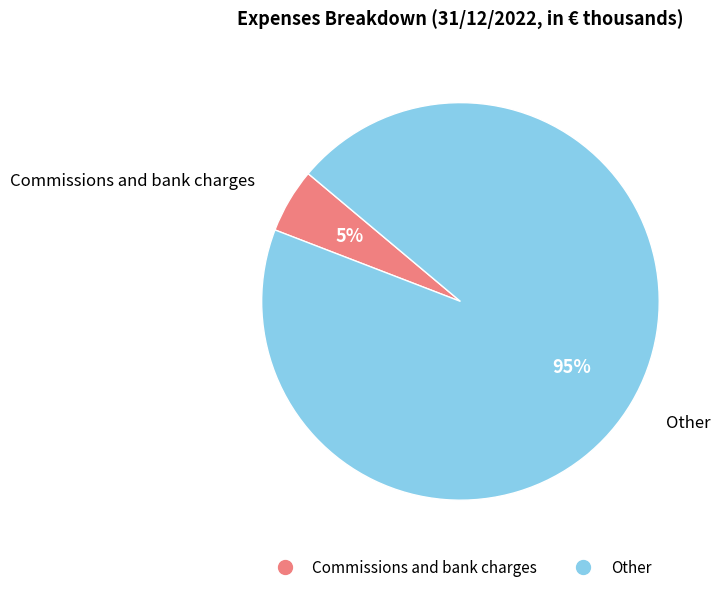

What is the ratio of the value at Commissions and bank charges to the value at Other?

0.1